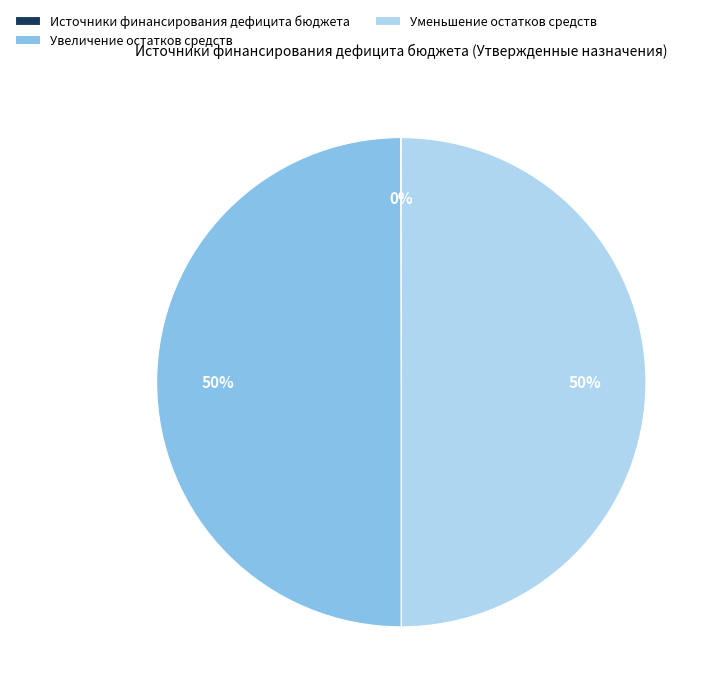

What percentage is the Уменьшение остатков средств slice, to the nearest percent?

50%